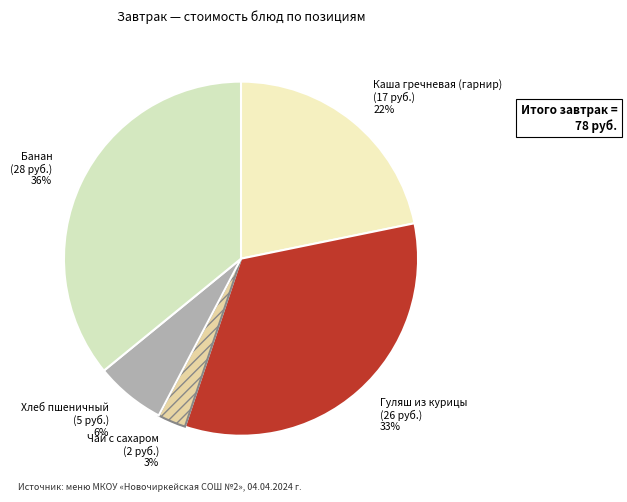

To the nearest percent, what is the combined percentage of Гуляш из курицы and Чай с сахаром?

36%